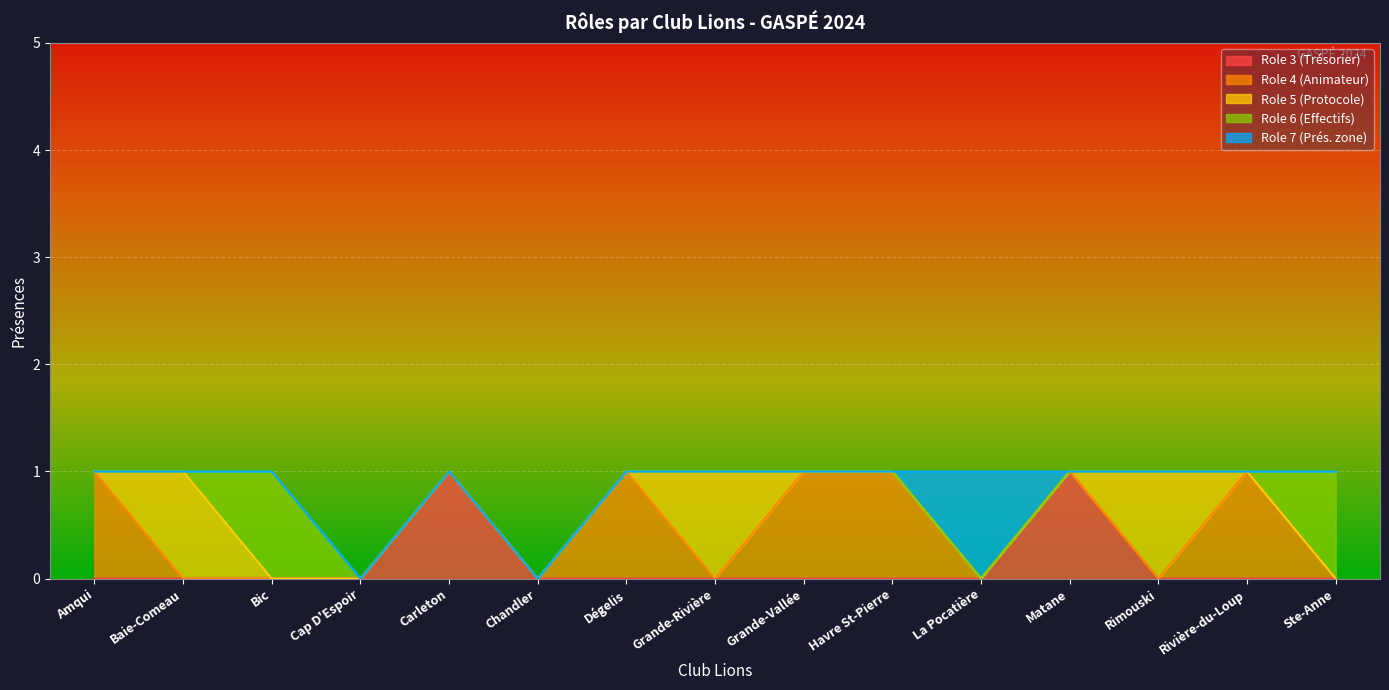

The Role 7 (Prés. zone) series shows 0 at Rivière-du-Loup. True or false?

False